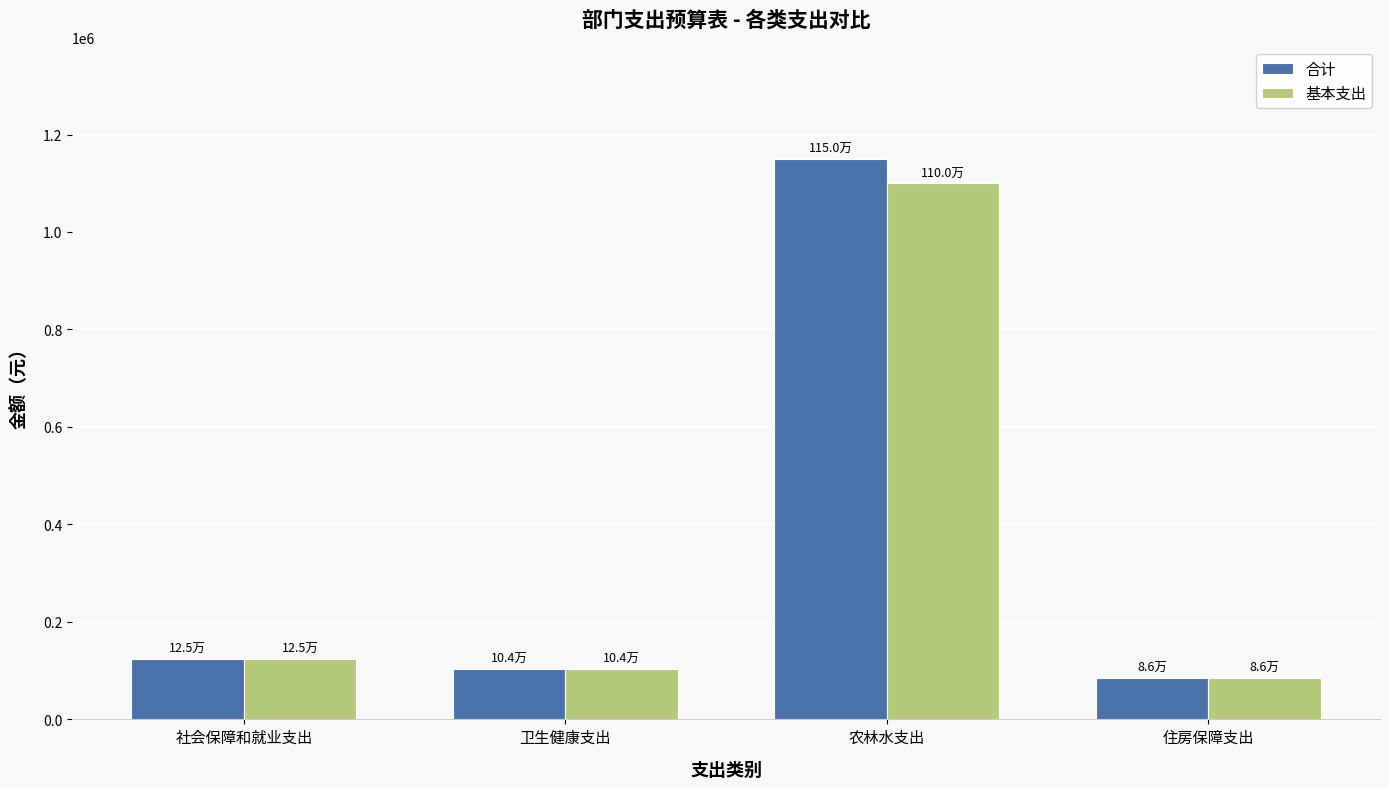

Read the 基本支出 value at 卫生健康支出.

103709.3